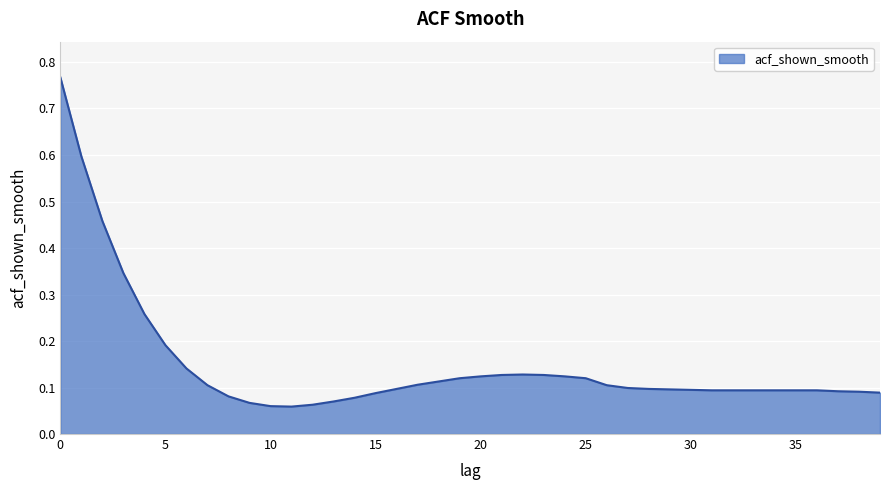

What is the difference between the maximum and minimum values?

0.7